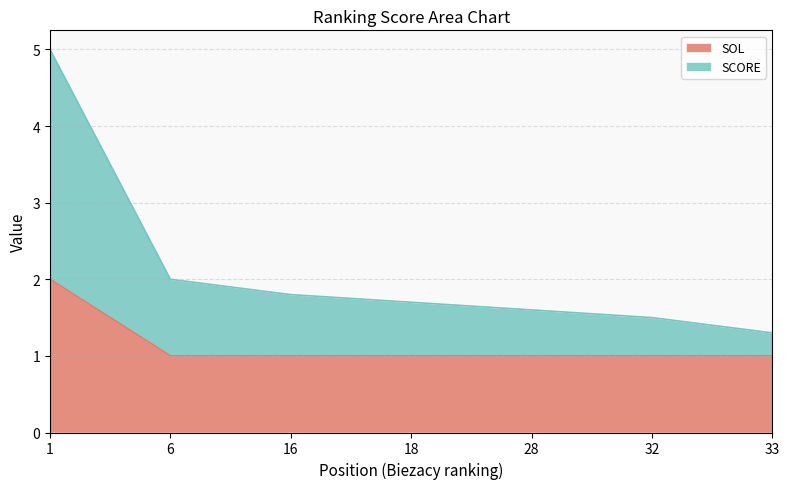

Where is SCORE nearest to the value 3?

6